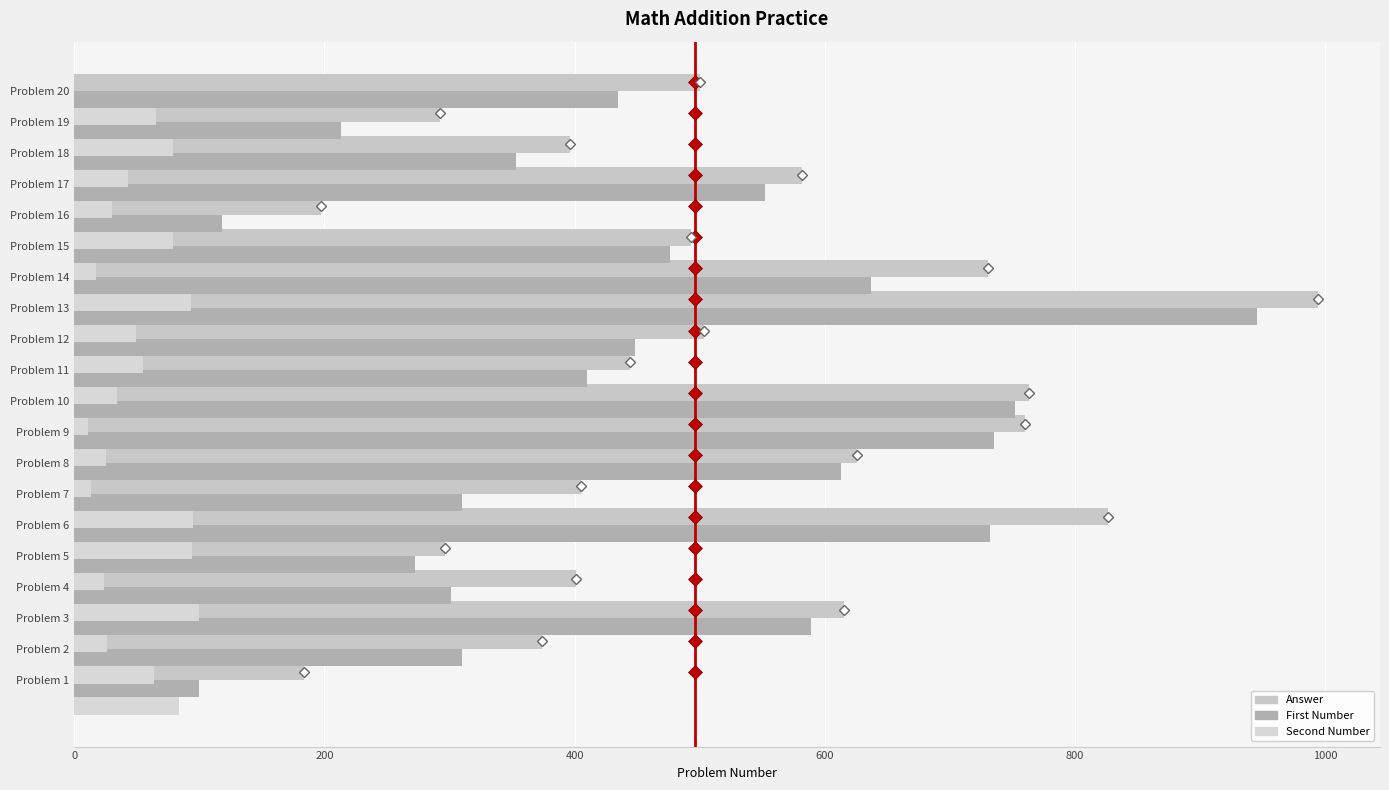

Does the chart contain stacked bars?

No